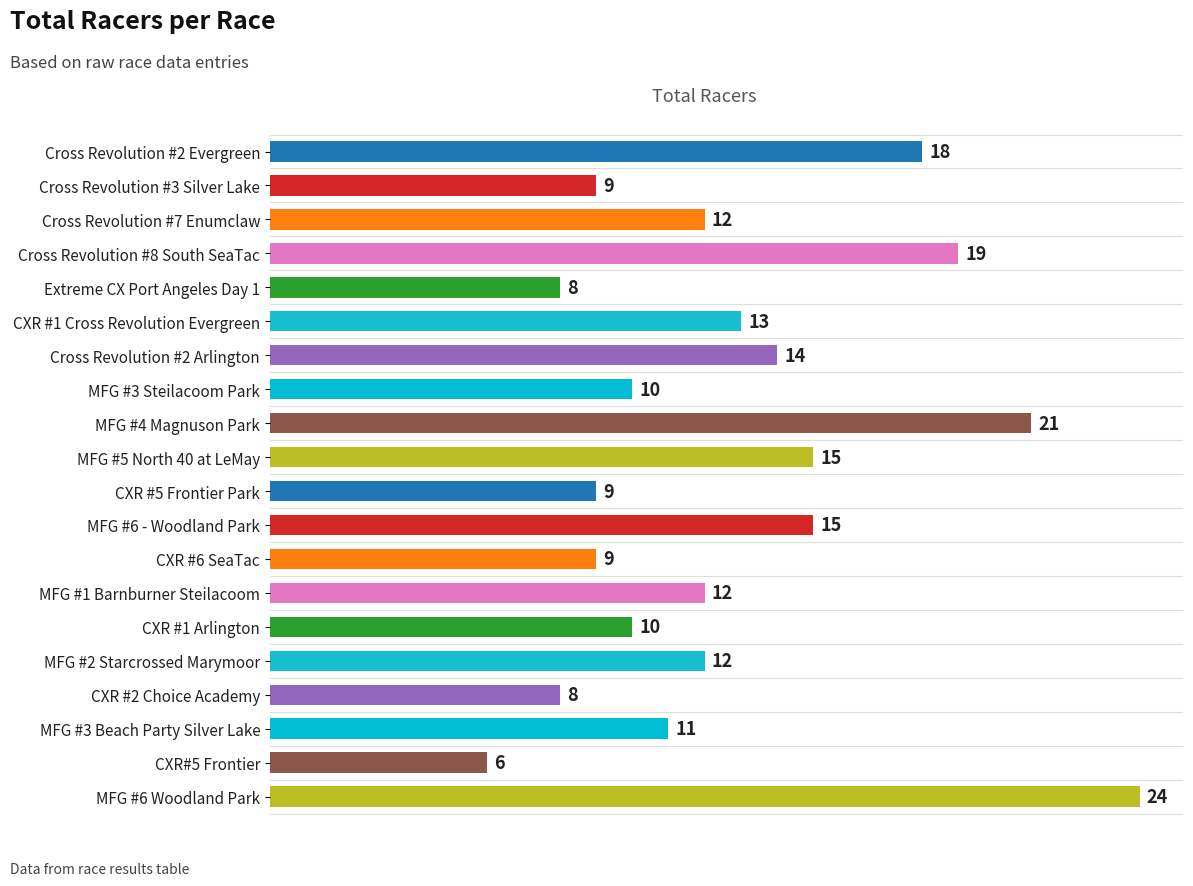

What is the change in value from Extreme CX Port Angeles Day 1 to MFG #3 Beach Party Silver Lake?

+3